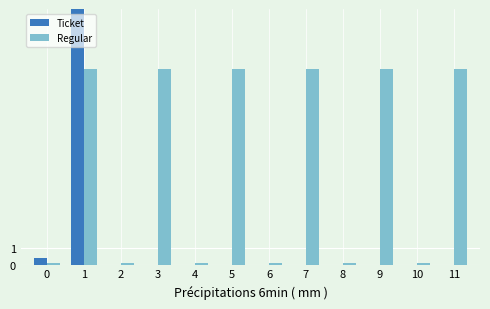

Reading right to left, list all the values displayed in this chart.

Ticket: 11=0.0	10=0.0	9=0.0	8=0.0	7=0.0	6=0.0	5=0.0	4=0.0	3=0.0	2=0.0	1=68.9	0=0.4
Regular: 11=11.5	10=0.1	9=11.5	8=0.1	7=11.5	6=0.1	5=11.5	4=0.1	3=11.5	2=0.1	1=11.5	0=0.1